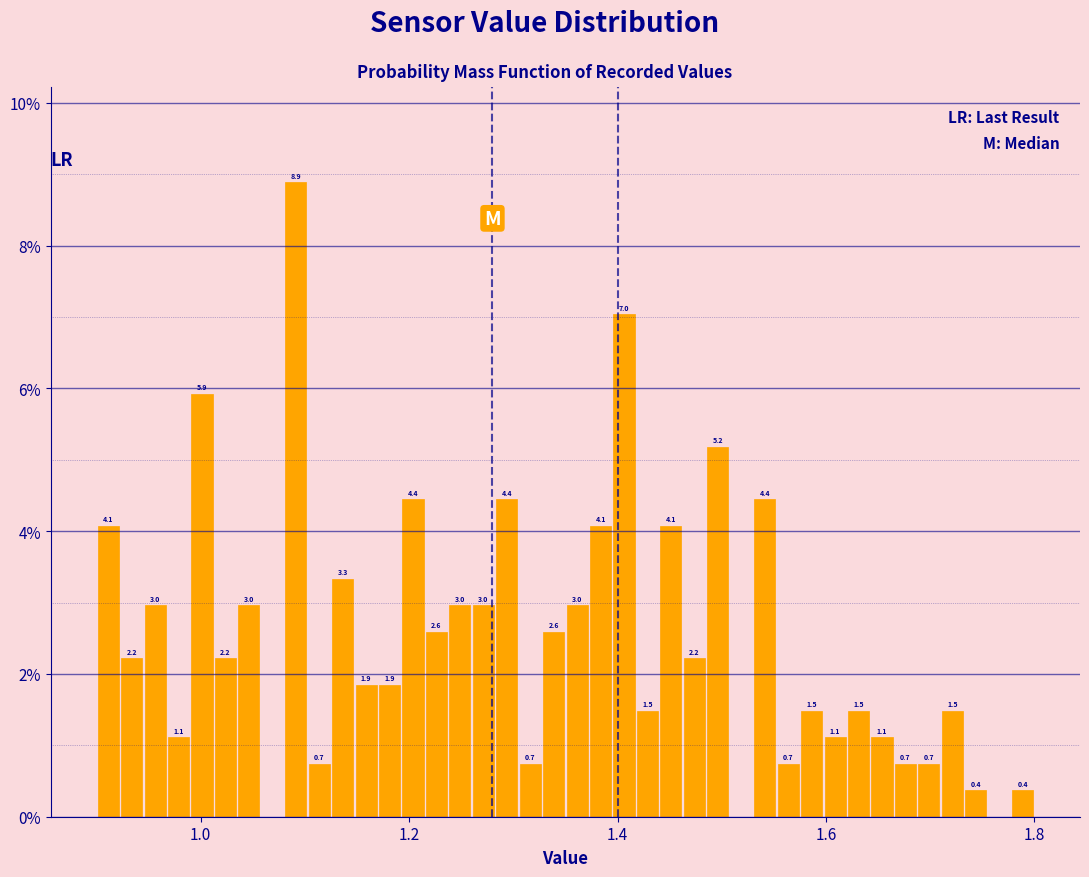

Around what value on the x-axis is the tallest bar? Give the approximate position of its centre, as read against the axis.

1.10